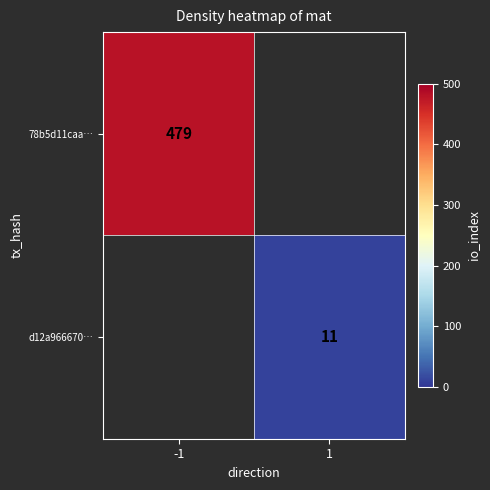

How many distinct data groups are displayed?

2